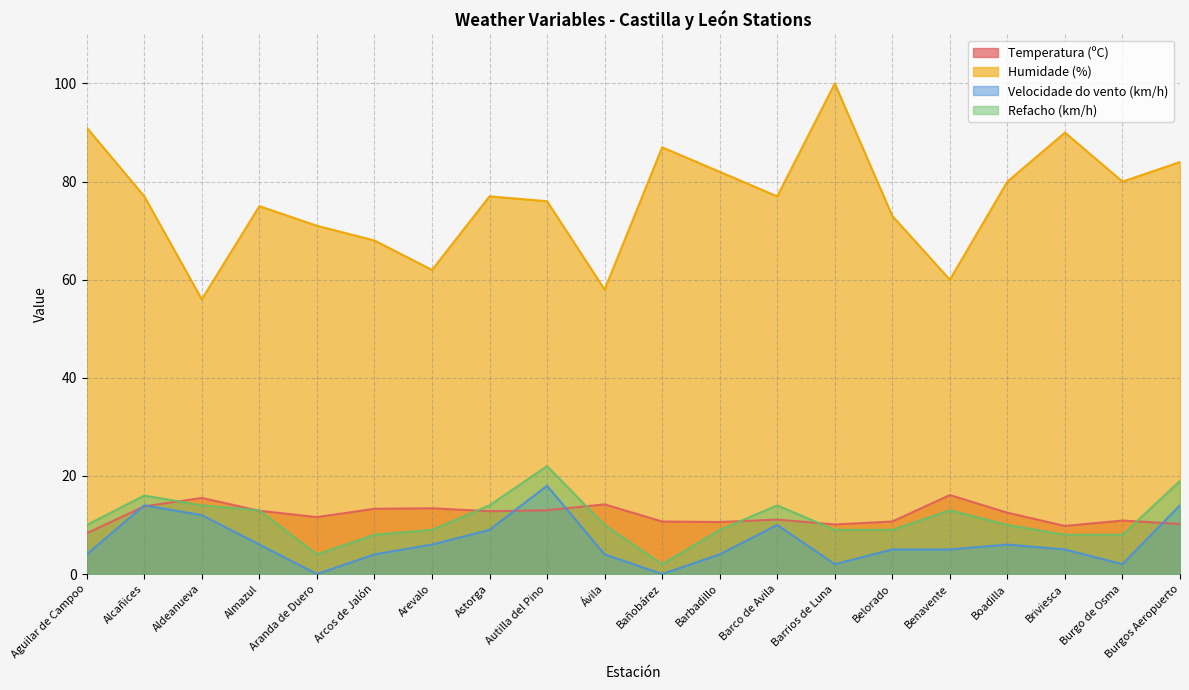

At which label is Refacho (km/h) closest to 12?

Almazul